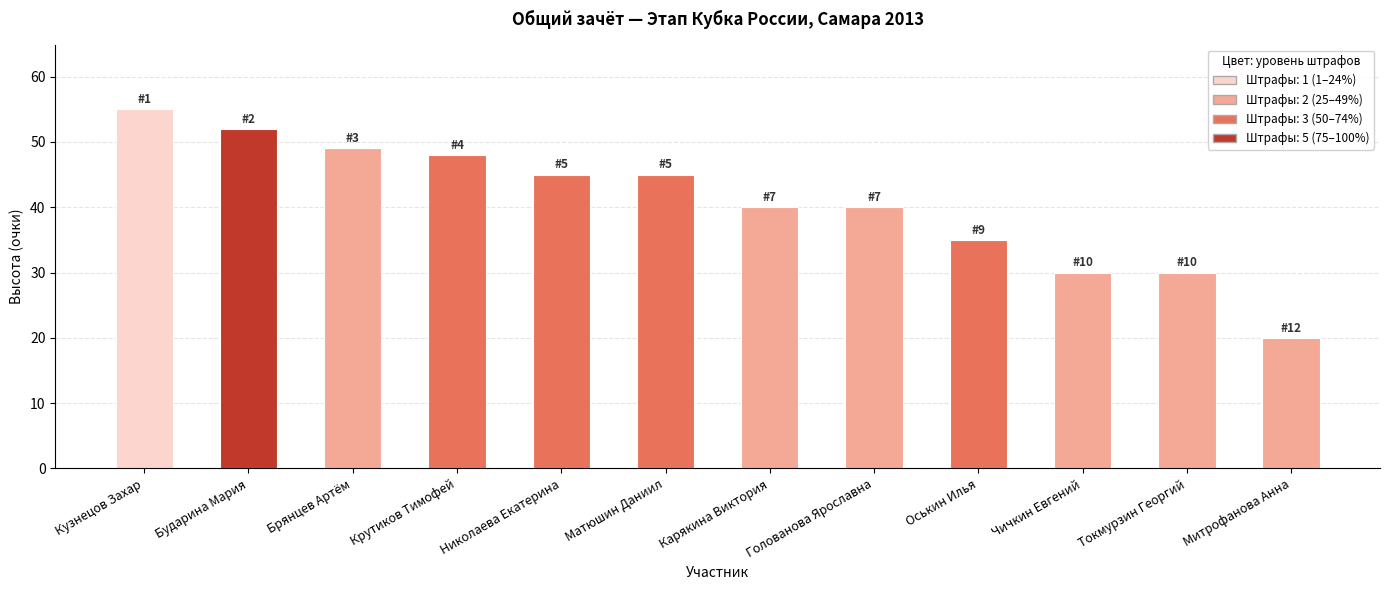

Are the bars horizontal?

No